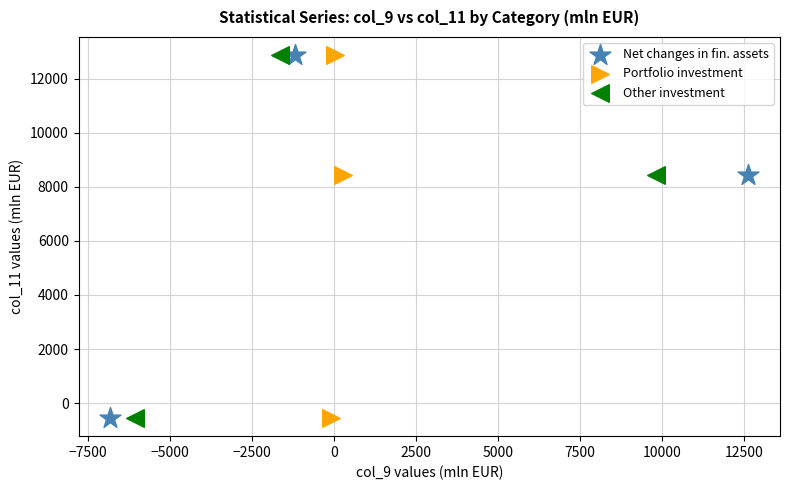

What are all the series names shown in the legend?

Net changes in fin. assets, Portfolio investment, Other investment